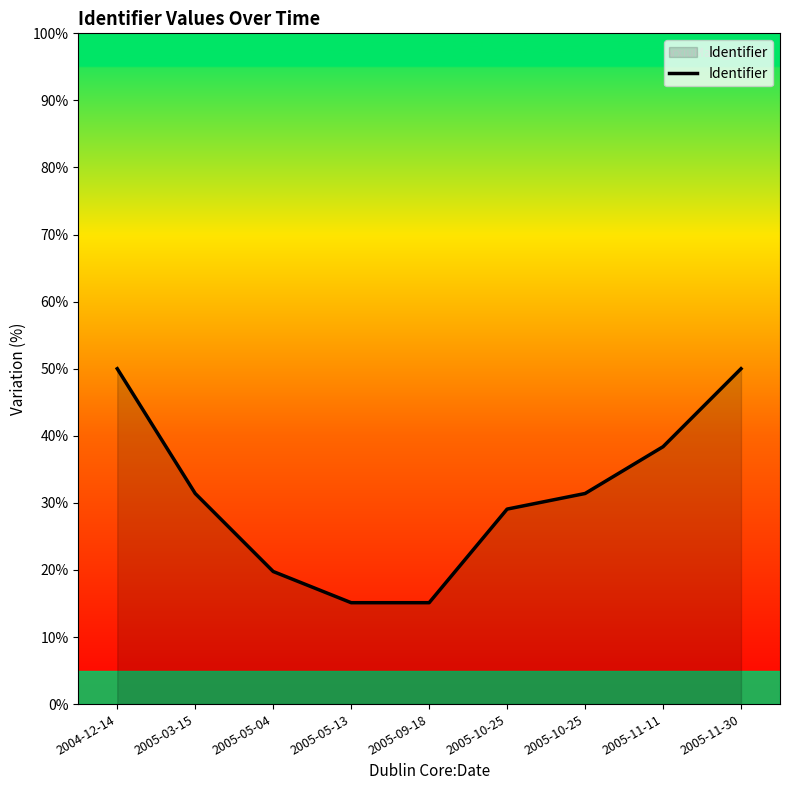

How many categories are shown in the chart?

9